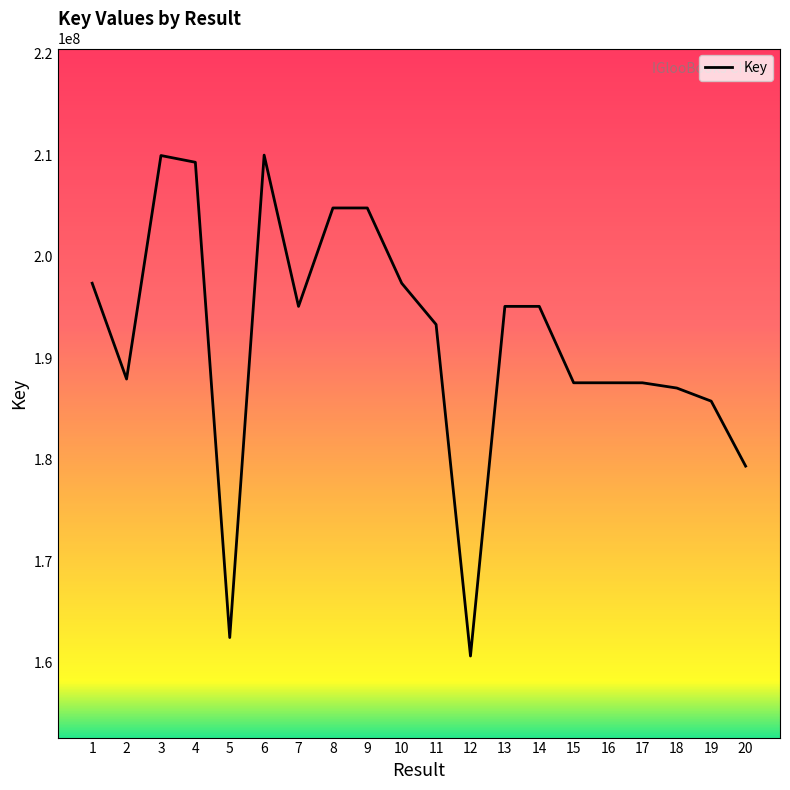

What is the average value?

191916834